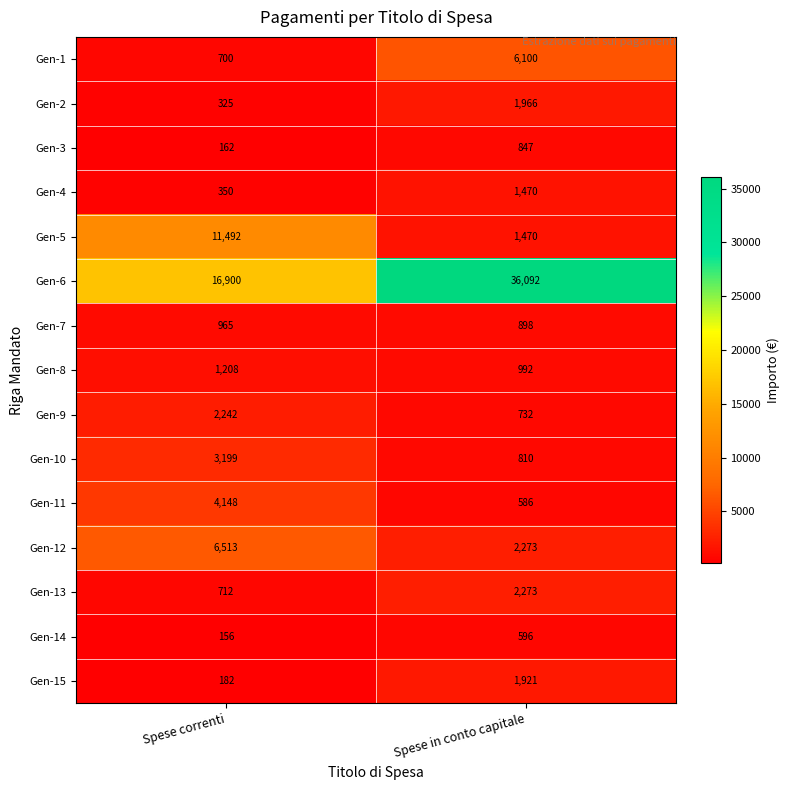

The value of Gen-13 at Spese in conto capitale is 3059. True or false?

False